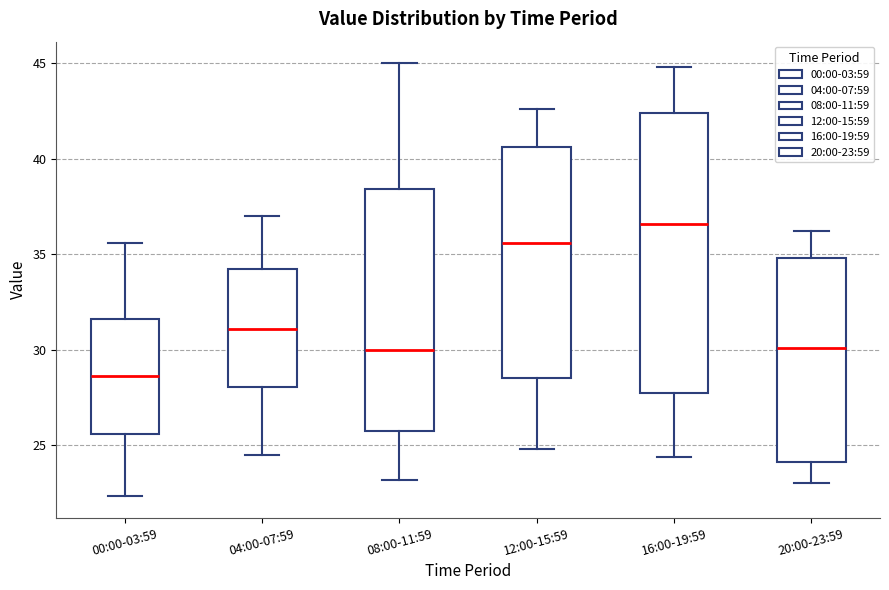

Reading left to right, transcribe this box plot: for each box, give where its median line is, the range the box spans, and where its two whiskers end, as read against the y-axis. The values are not printed on the chart, so give them approximately, as read against the axis.

00:00-03:59: median 28.5, box 25.5 to 31.5, whiskers 22.5 to 35.5
04:00-07:59: median 31.0, box 28.0 to 34.5, whiskers 24.5 to 37.0
08:00-11:59: median 30.0, box 25.5 to 38.5, whiskers 23.0 to 45.0
12:00-15:59: median 35.5, box 28.5 to 40.5, whiskers 25.0 to 42.5
16:00-19:59: median 36.5, box 27.5 to 42.5, whiskers 24.5 to 45.0
20:00-23:59: median 30.0, box 24.0 to 35.0, whiskers 23.0 to 36.0